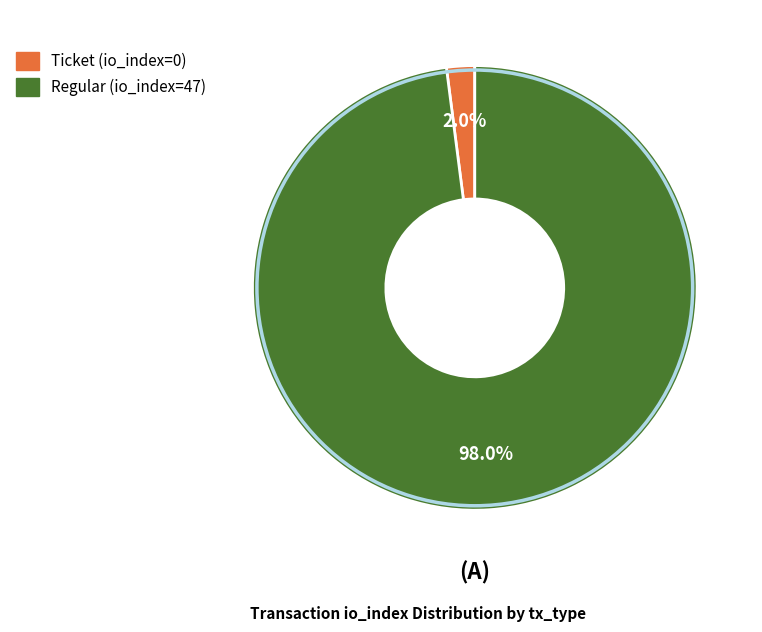

Which slice represents more than half of the pie?

Regular (io_index=47)